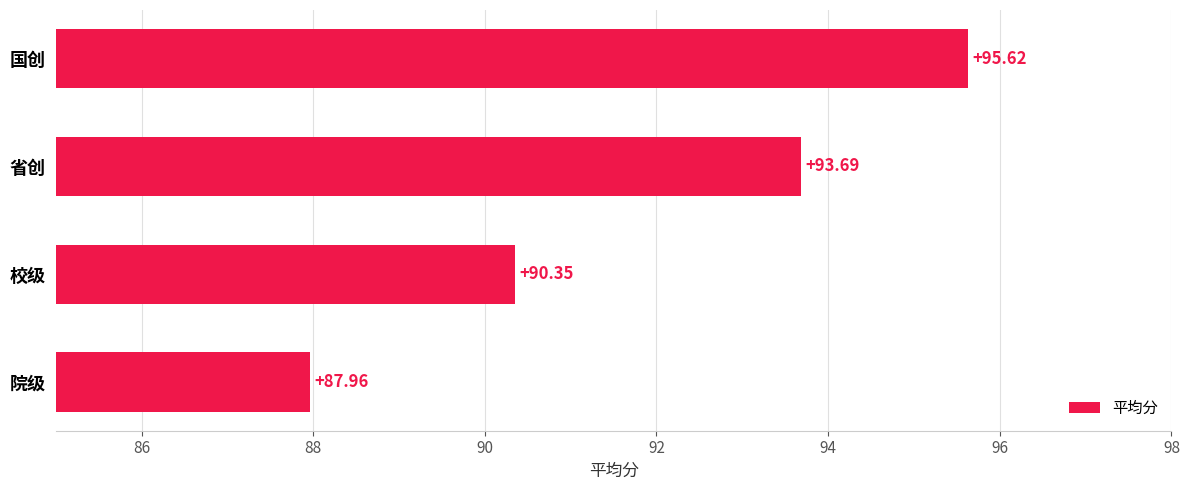

How many distinct data groups are displayed?

1